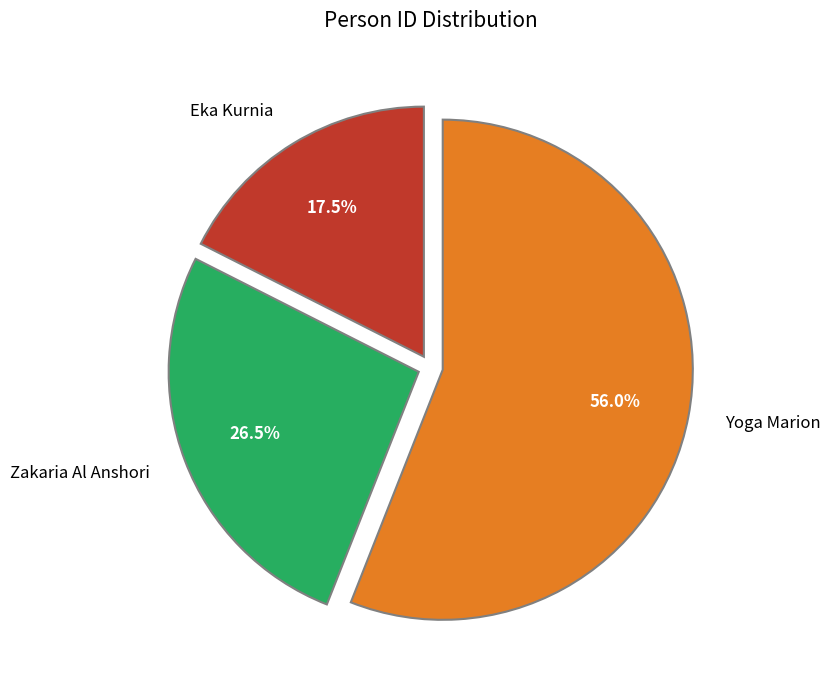

To the nearest percent, what is the difference between the Zakaria Al Anshori and Yoga Marion slice percentages?

30%